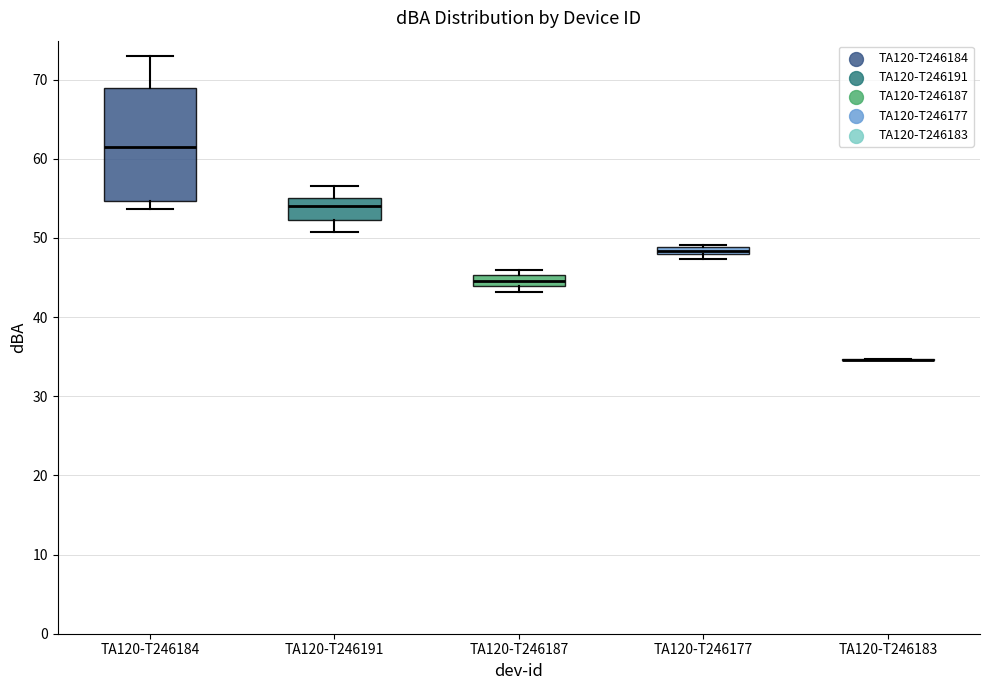

Where does the upper whisker of the box for TA120-T246191 end on the y-axis? The values are not printed on the chart, so give them approximately, as read against the axis.

57